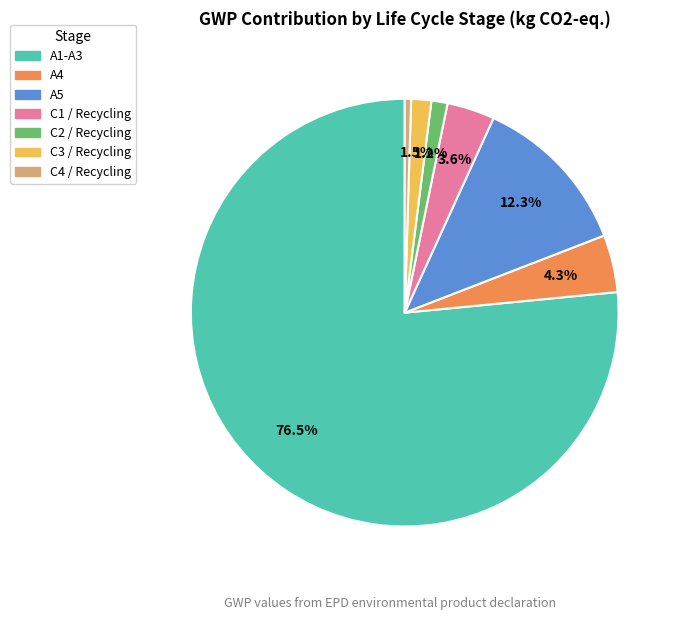

True or false: A4 accounts for 4% of the total.

True